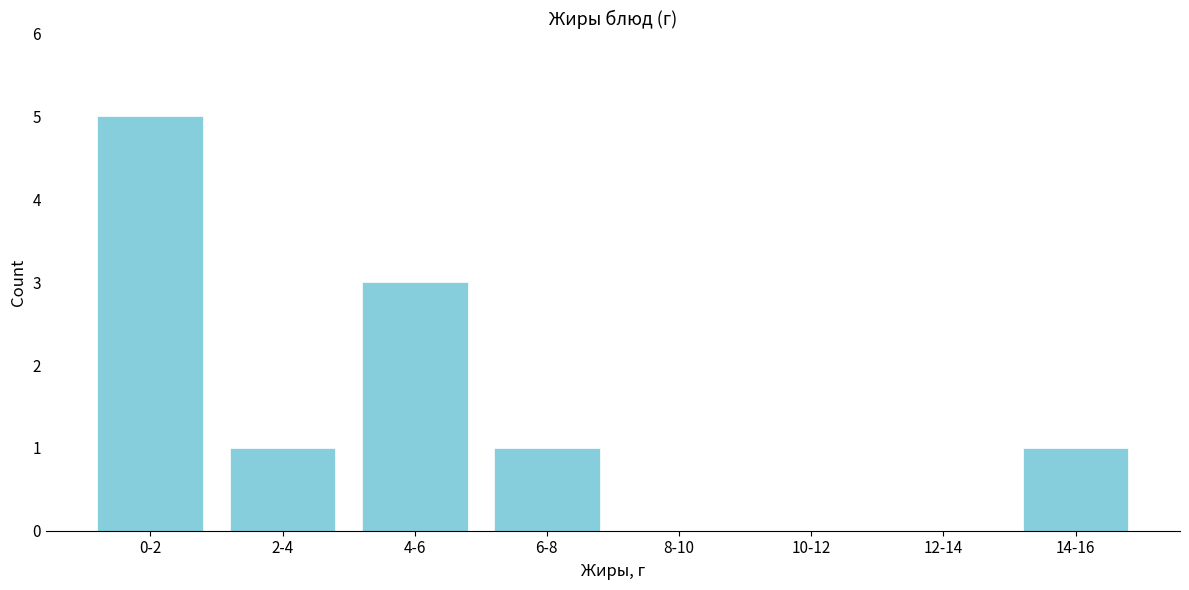

Reading left to right, transcribe all the data shown in this chart.

0-2=5	2-4=1	4-6=3	6-8=1	8-10=0	10-12=0	12-14=0	14-16=1